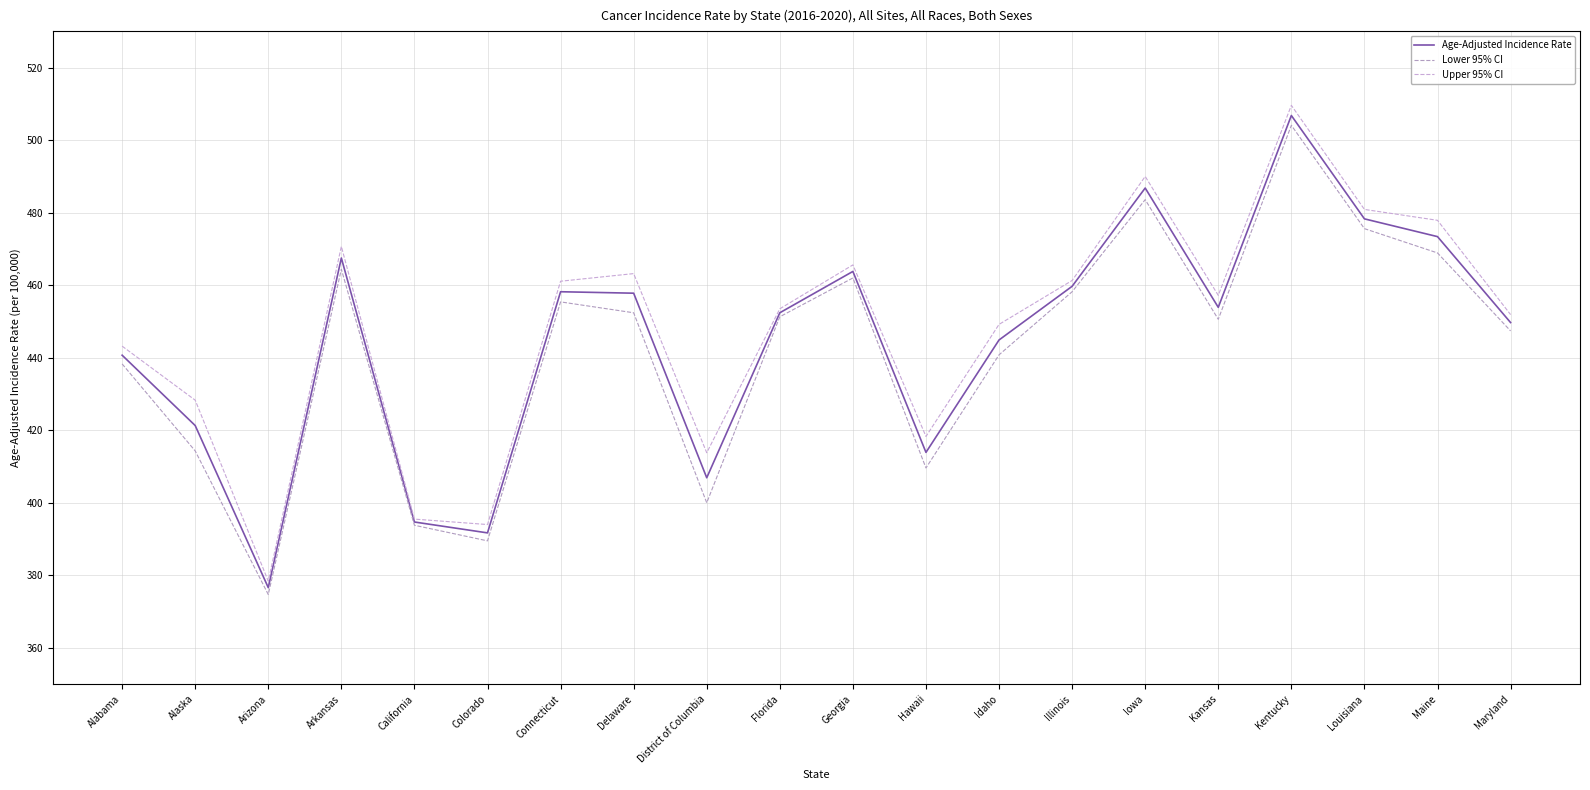

At which label is Age-Adjusted Incidence Rate closest to 441?

Alabama